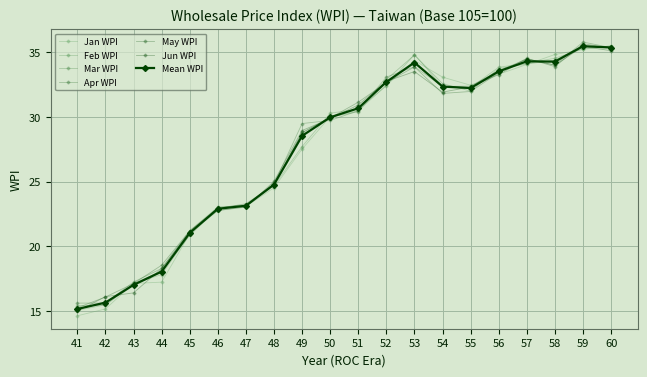

What is the value of the Jan WPI point at the 6th from the left?

22.8